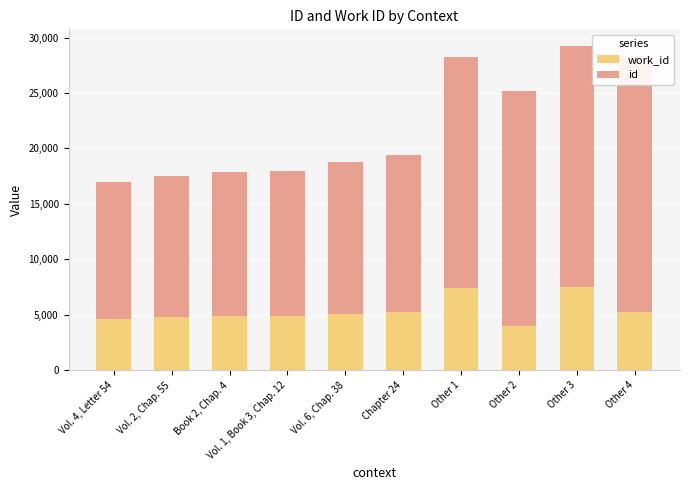

What is the greatest value displayed?

23056